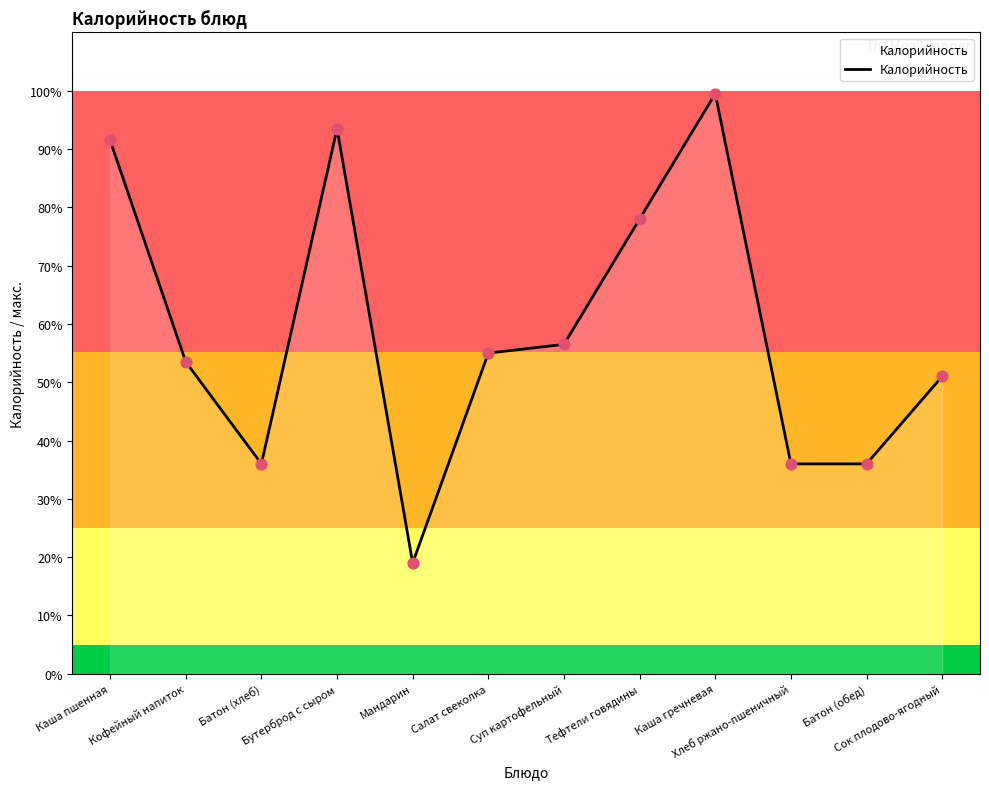

What is the change in value from Кофейный напиток to Батон (обед)?

-17.5